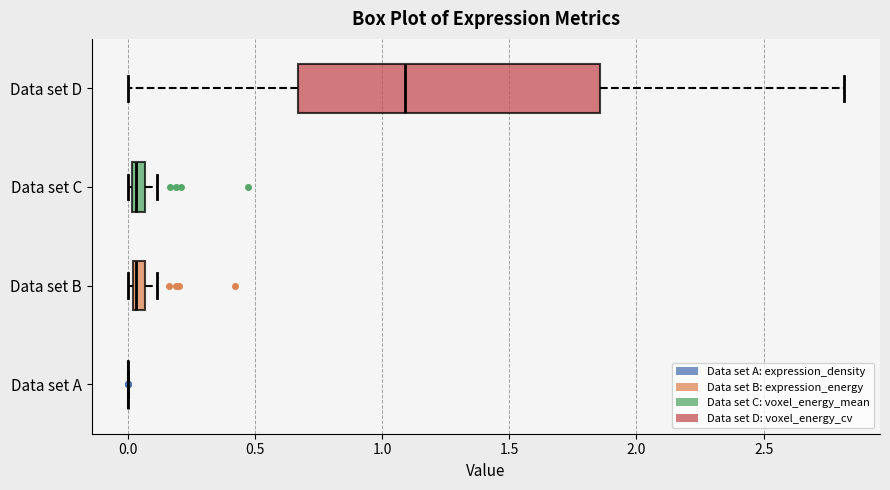

Where does the left whisker of the box for Data set D end on the x-axis? The values are not printed on the chart, so give them approximately, as read against the axis.

0.00